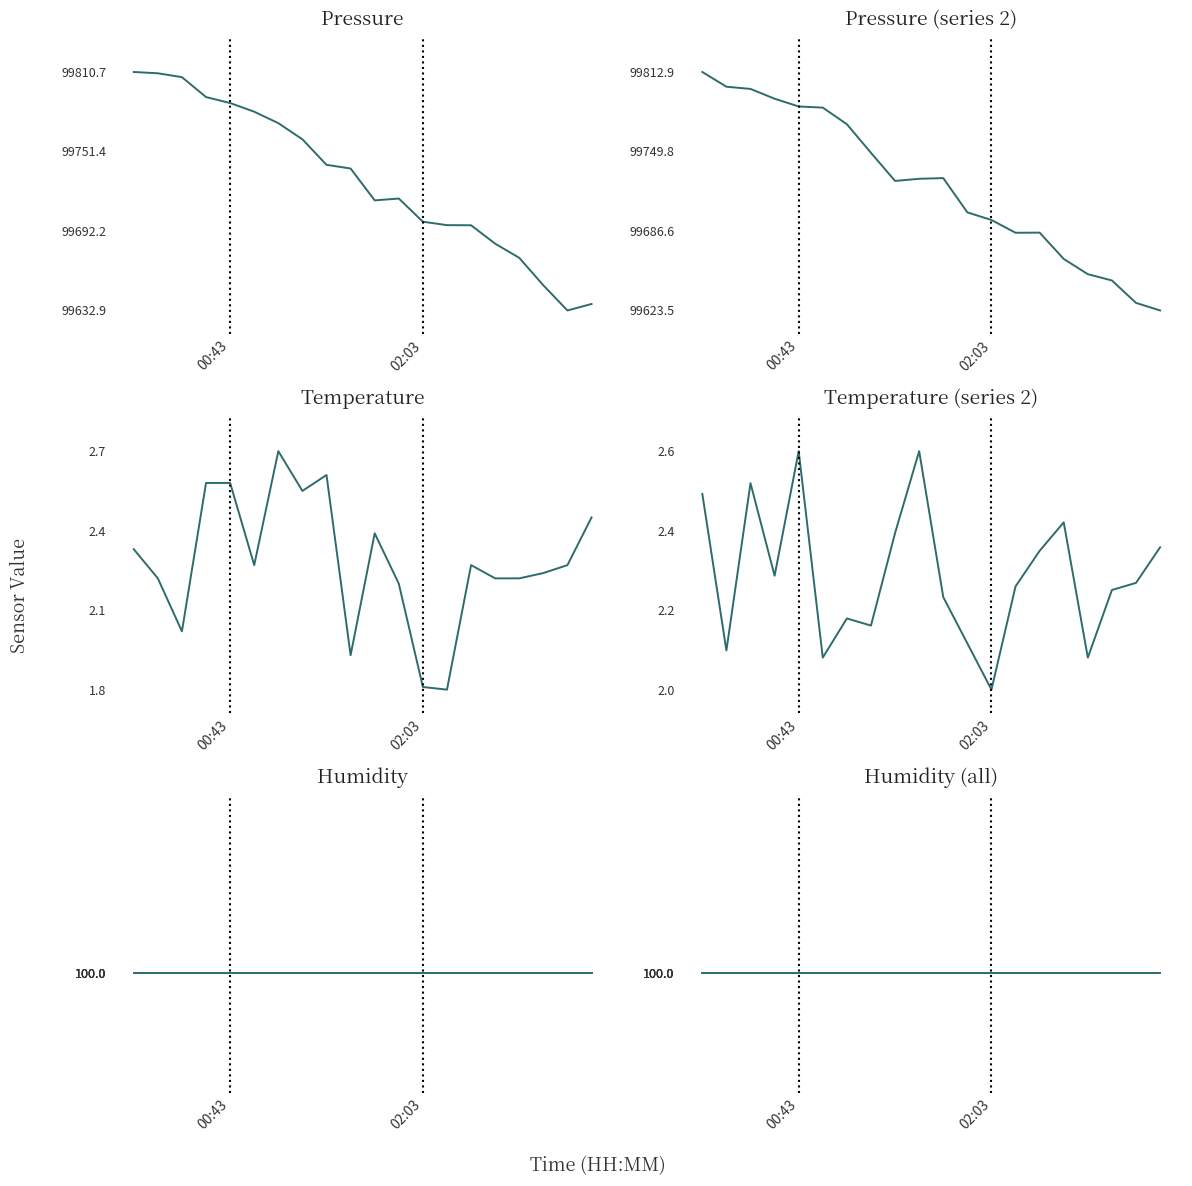

At which label does humidity reach its minimum?

00:43